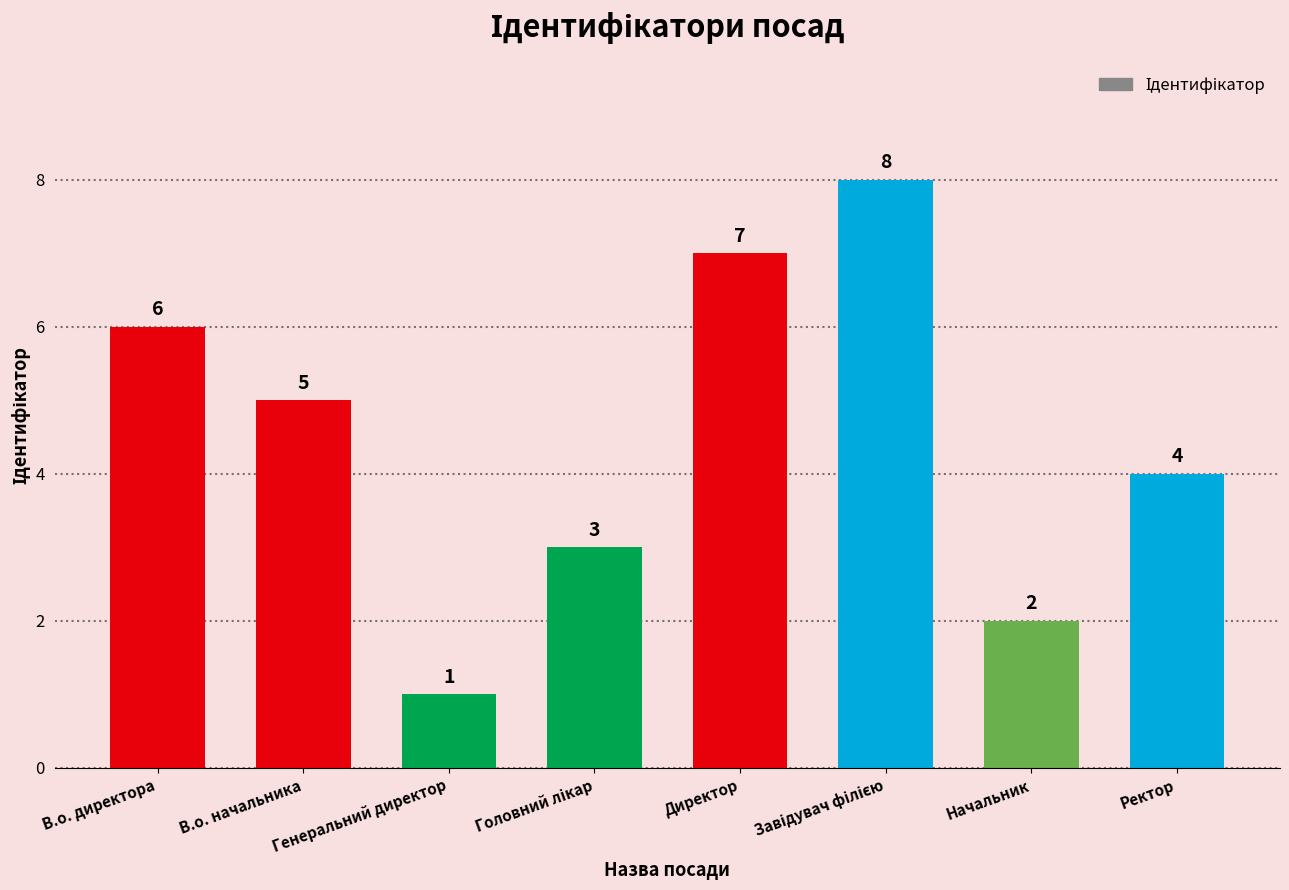

True or false: the data shows 2 at Начальник.

True